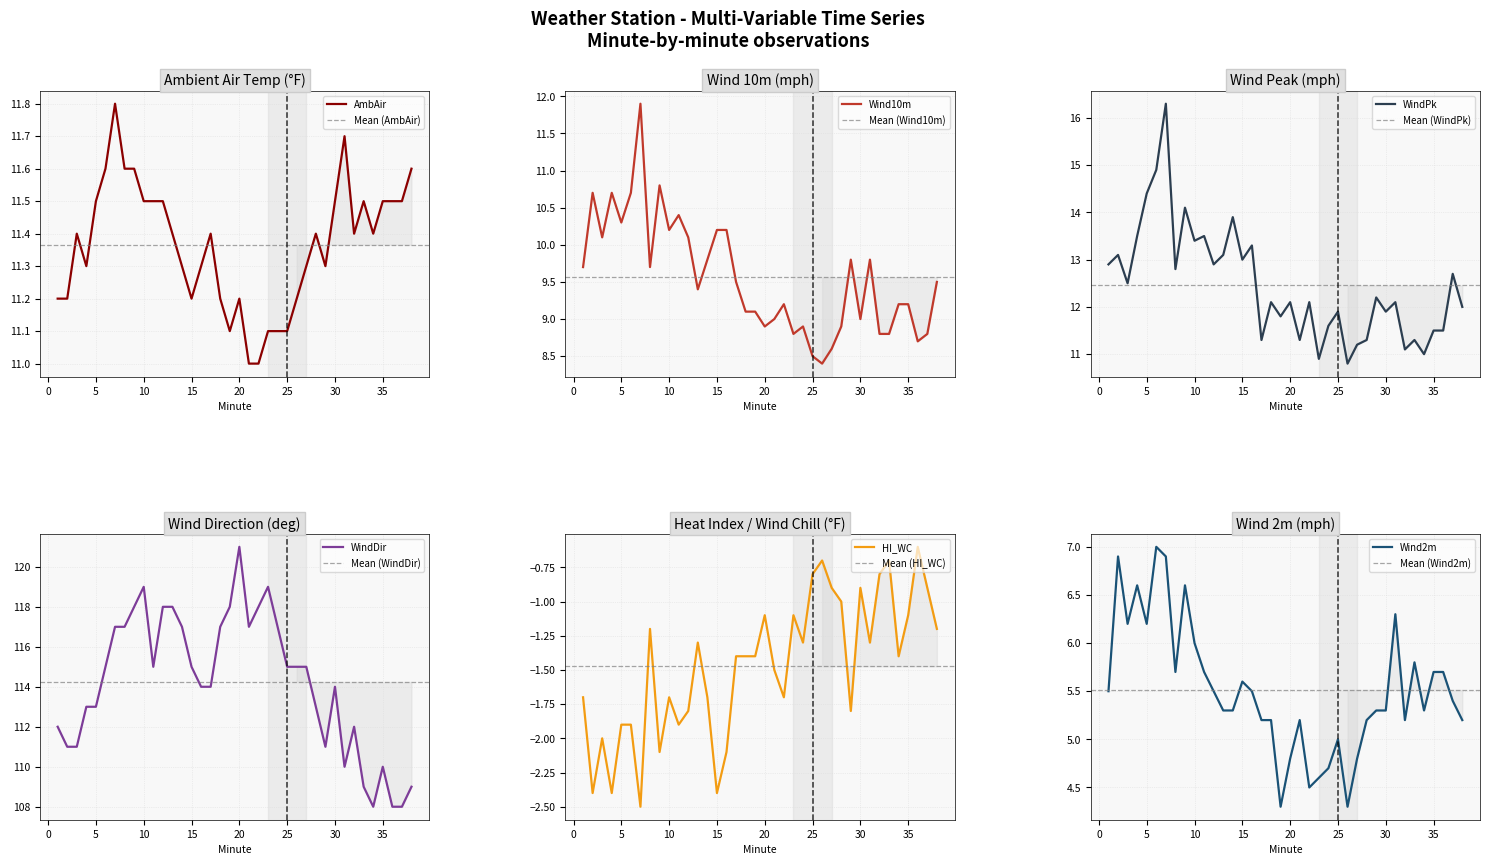

Is it true that WindPk equals 6.3 at 21?

False